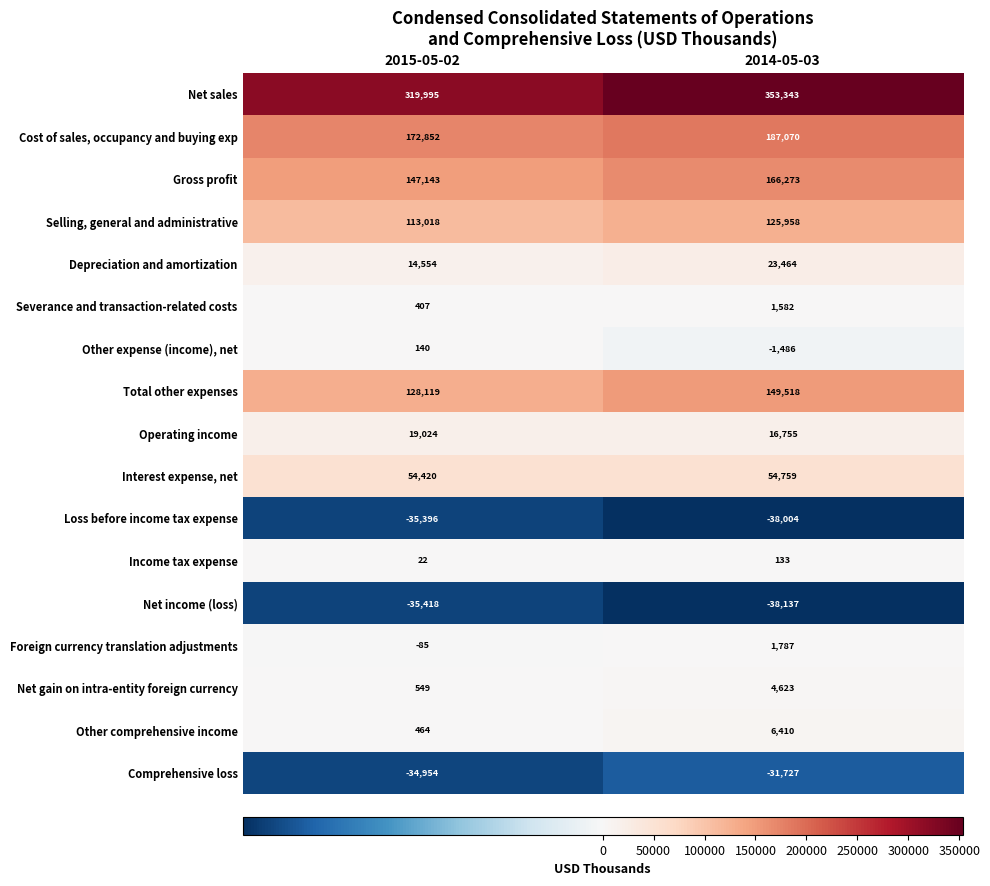

What is the average value of the Foreign currency translation adjustments series?

851